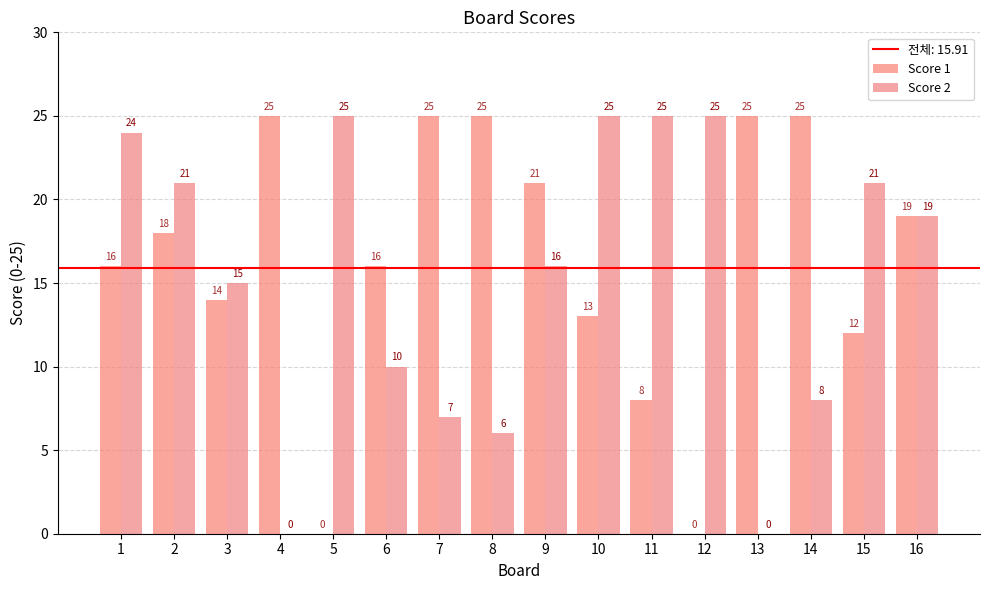

How many groups of bars are there?

16